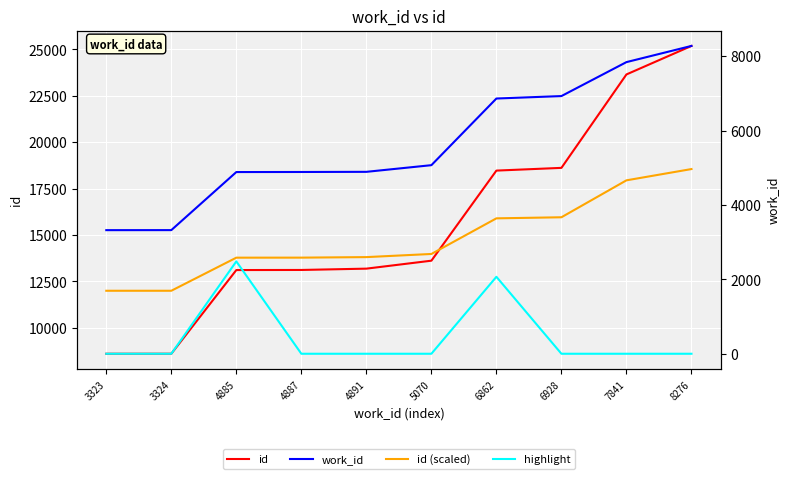

Which series has the widest spread of values?

id